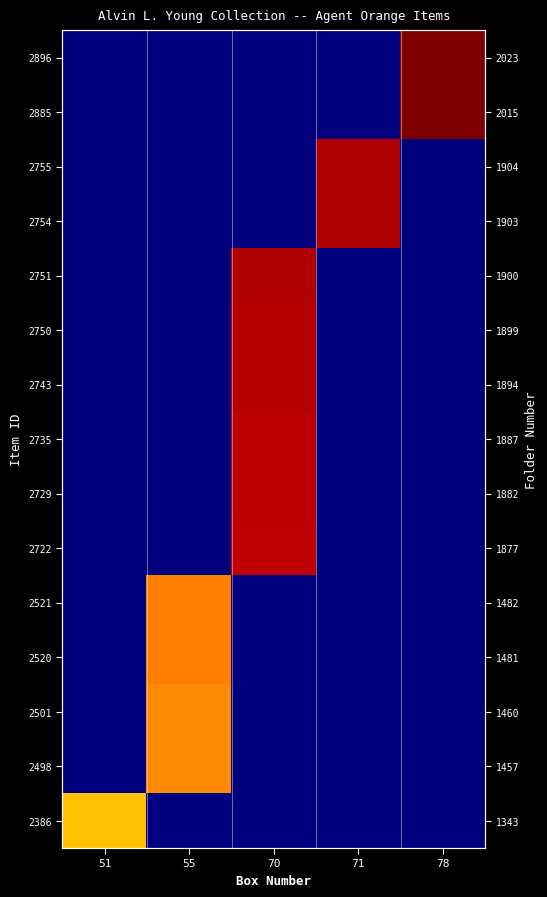

The 2520 series shows 2636.1 at 55. True or false?

False